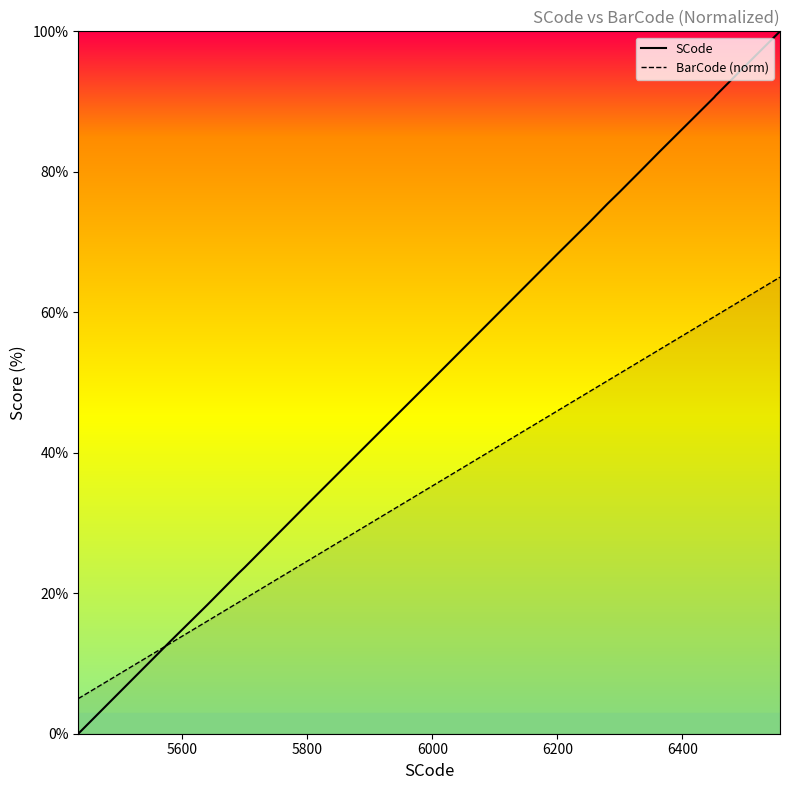

How many values in the SCode series exceed 72?

10